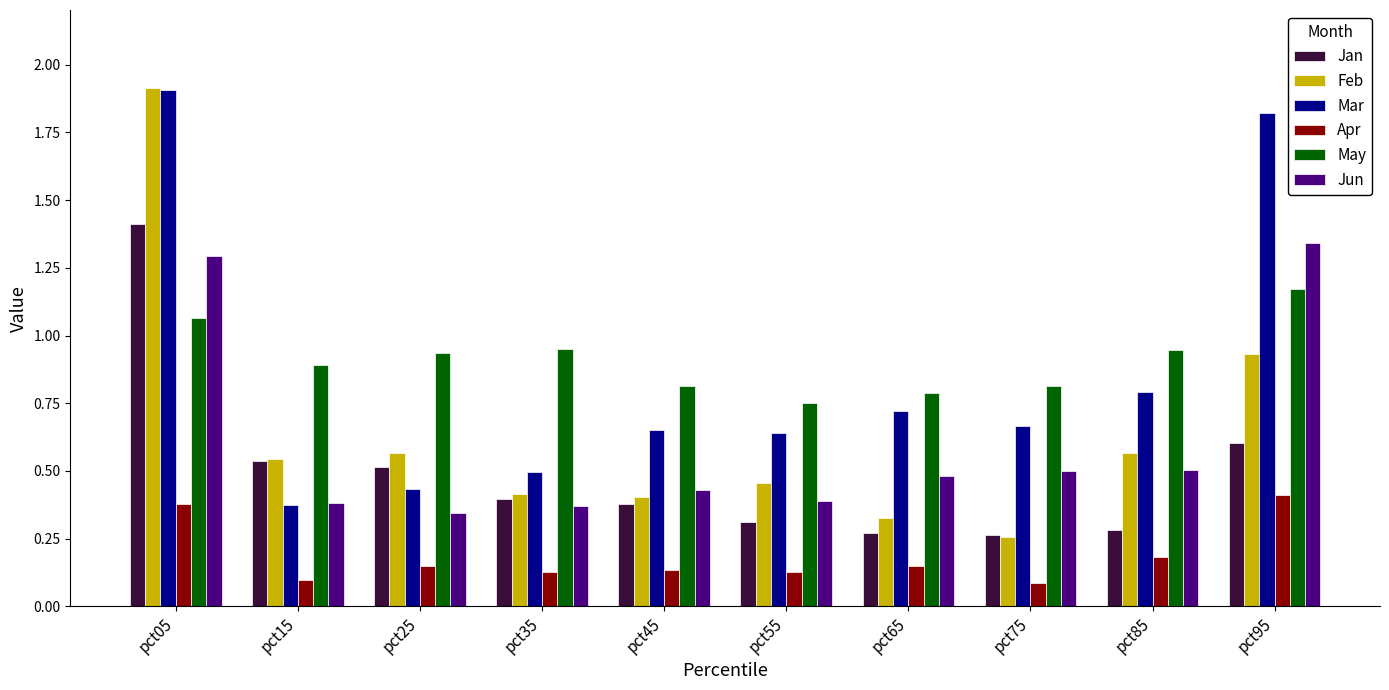

What is the sum of all Jun values?

6.0